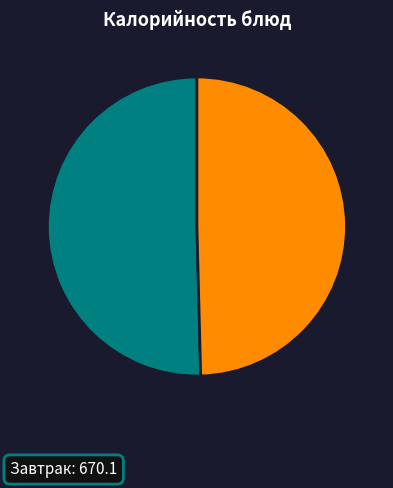

Is there any slice that represents more than half of the pie?

Yes